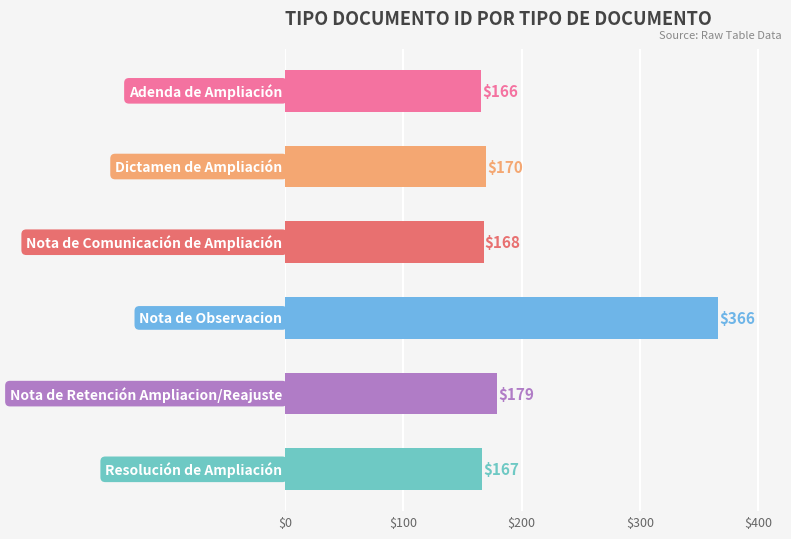

What is the value of the 3rd bar from the top?

168